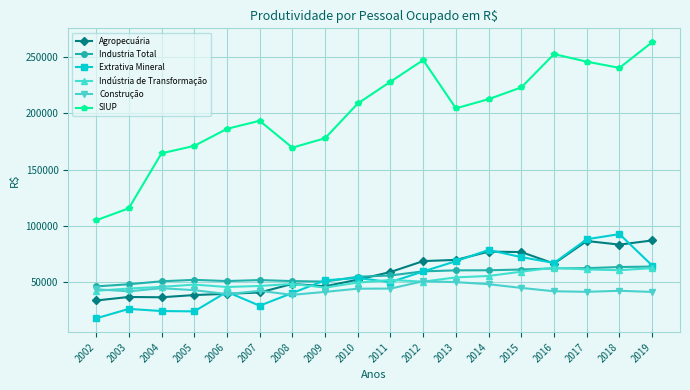

Which series has the widest spread of values?

SIUP